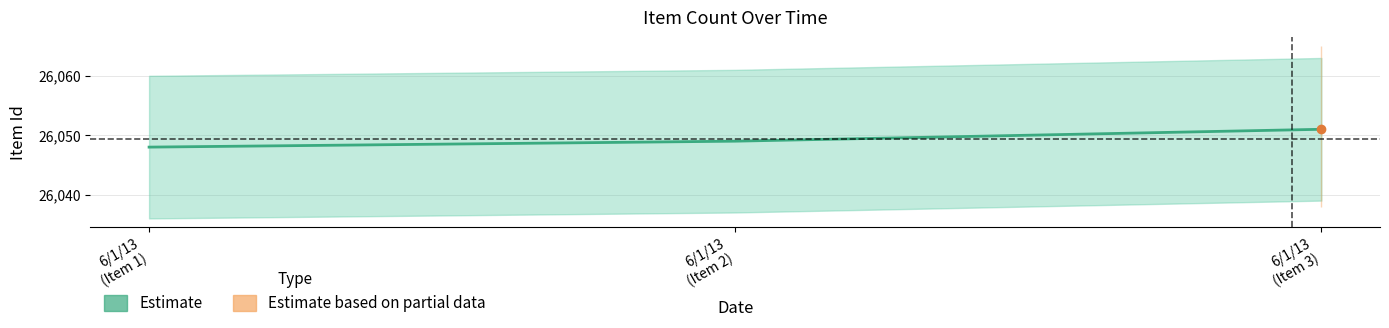

How many data points are less than 26049?

1